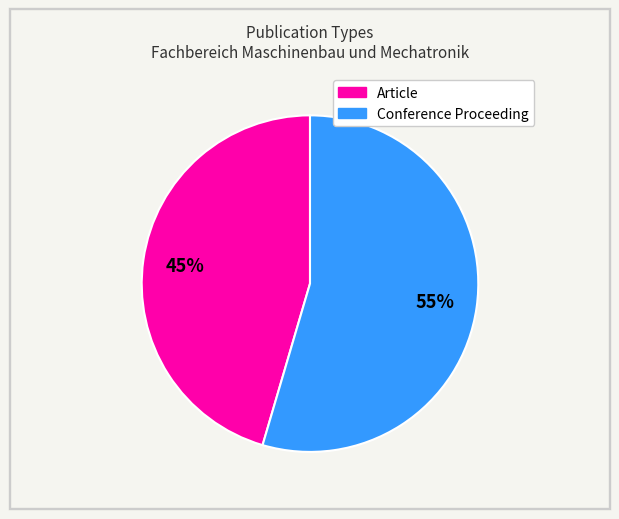

How many segments does this pie chart have?

2